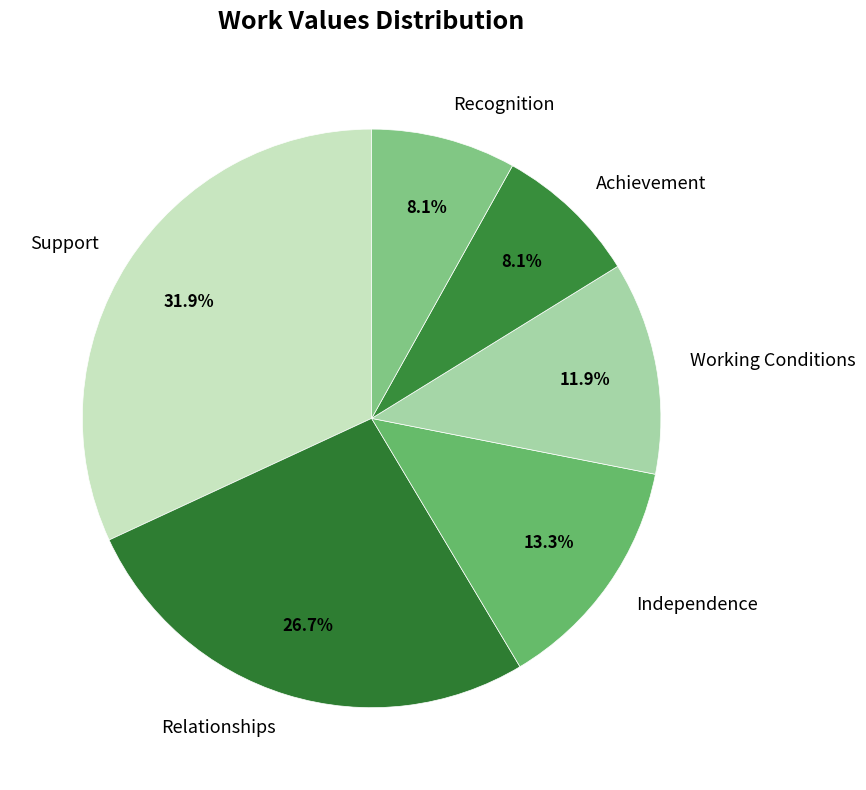

True or false: Working Conditions accounts for 12% of the total.

True